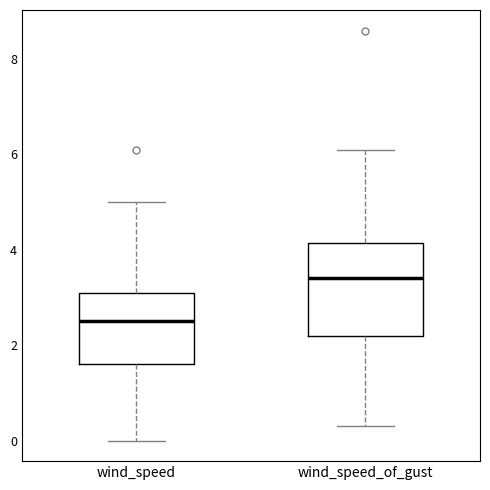

Which box is the tallest, from its lower edge to its upper edge?

wind_speed_of_gust